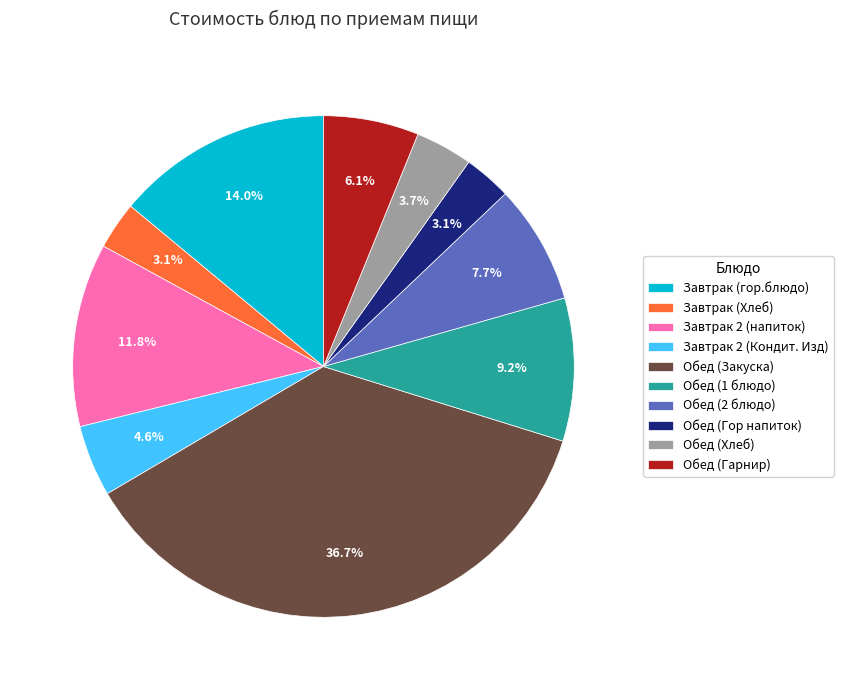

Count the number of slices in the pie.

10